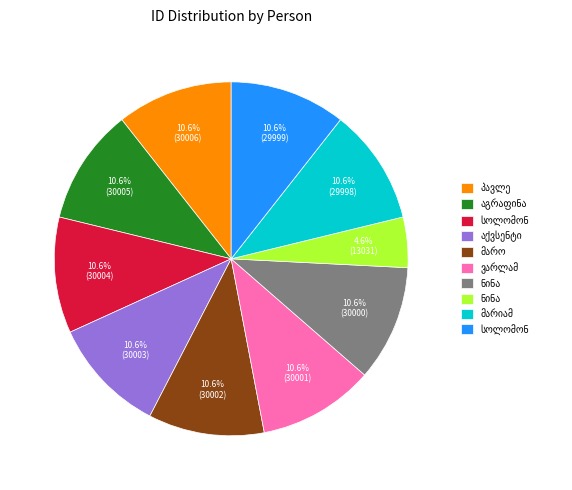

Is there any slice that represents more than half of the pie?

No